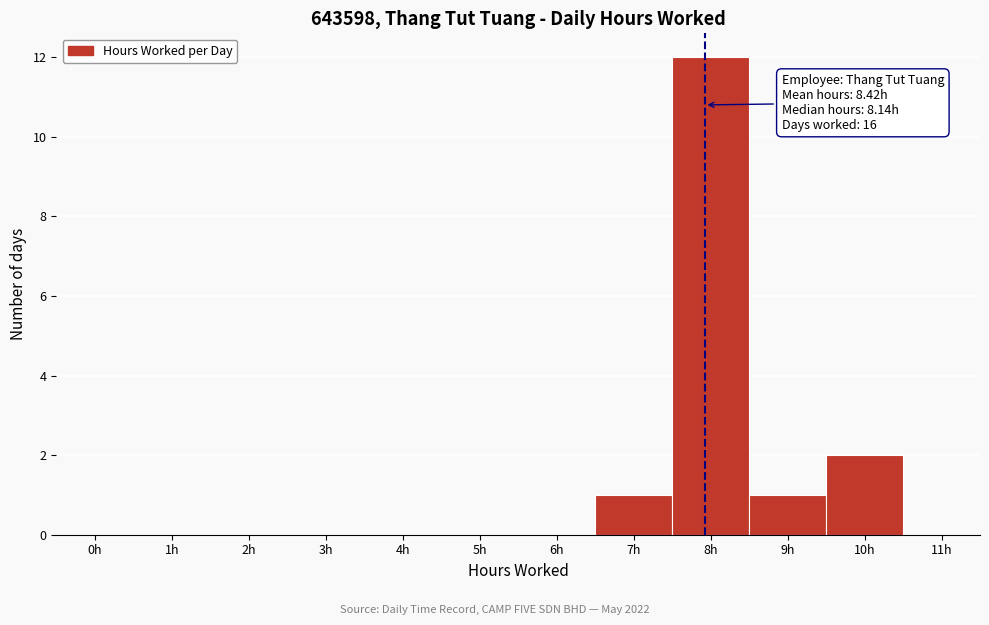

Reading right to left, list all the values displayed in this chart.

11h=0	10h=2	9h=1	8h=12	7h=1	6h=0	5h=0	4h=0	3h=0	2h=0	1h=0	0h=0